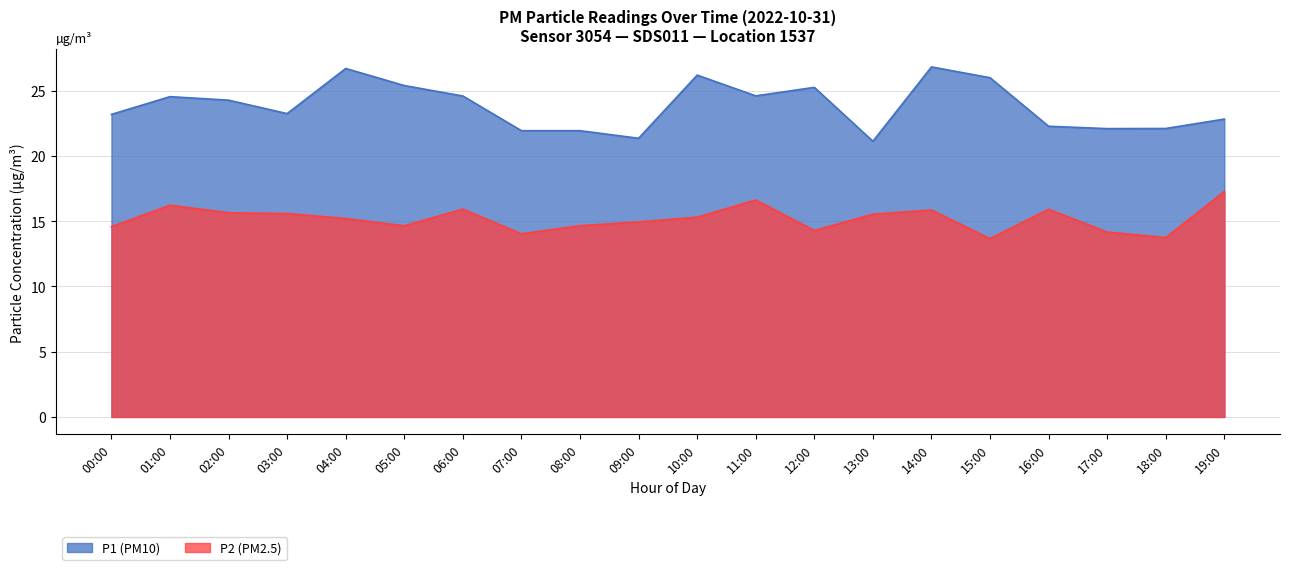

True or false: P2 has a value of 5.3 at 19:00.

False